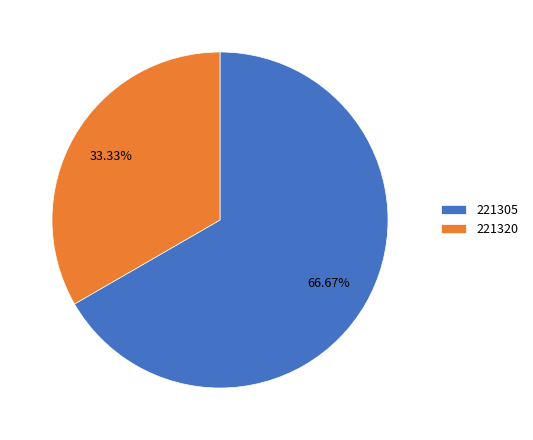

Which has a higher value, 221320 or 221305?

221305